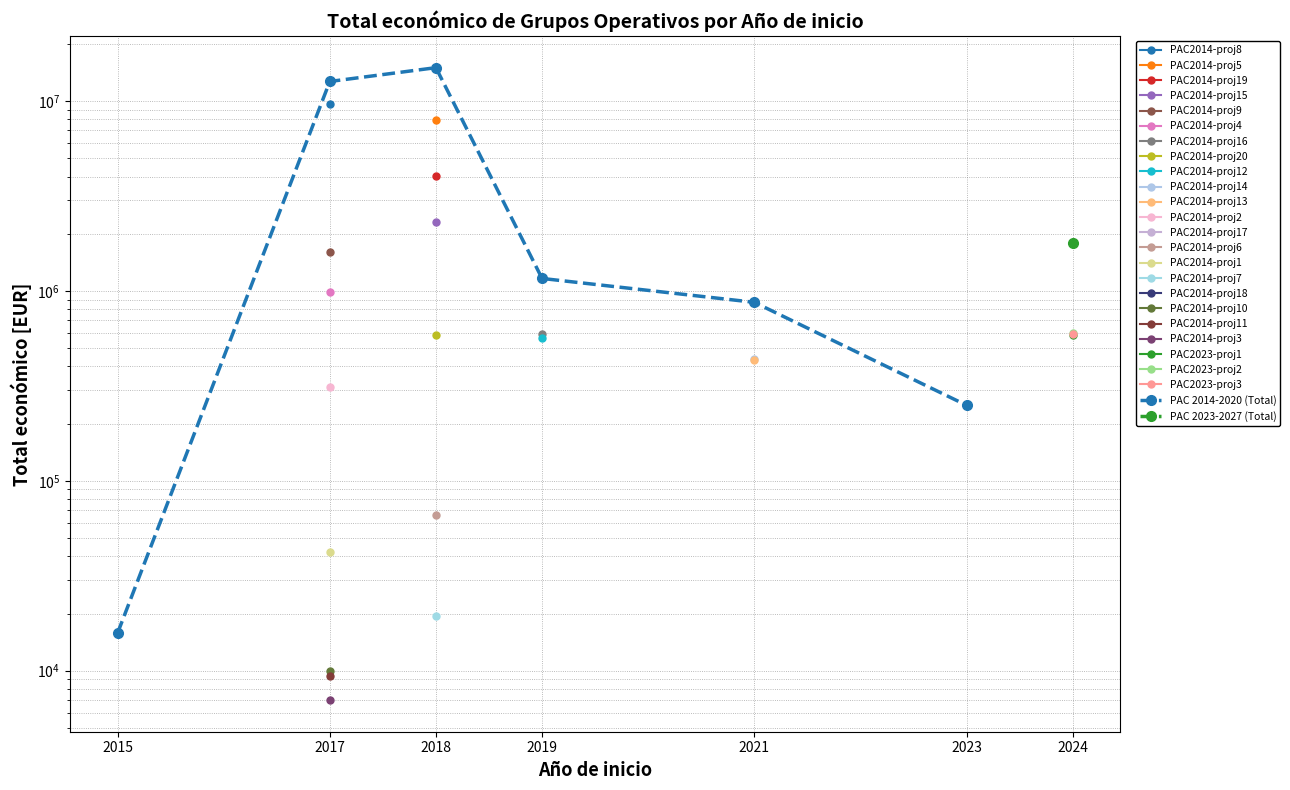

How many interior local peaks (higher than both neighbors) does the data have?

1